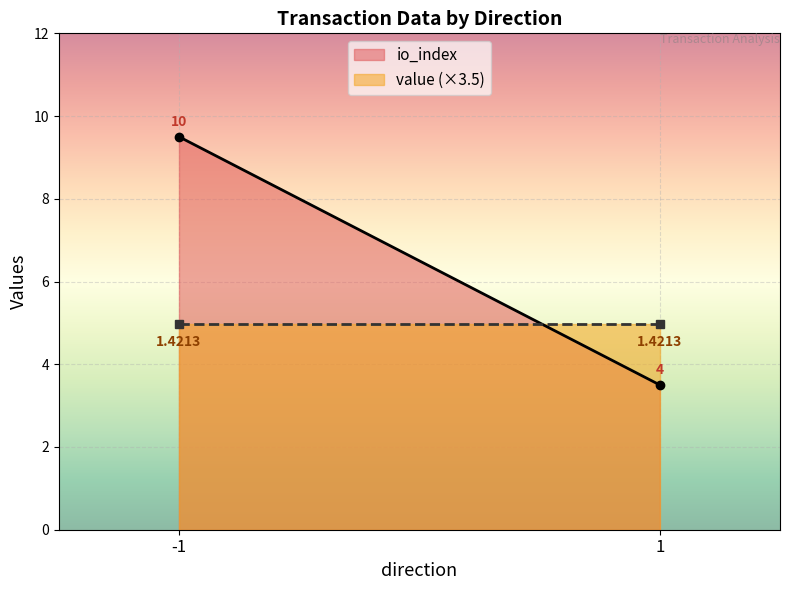

Is it true that io_index equals 10.0 at -1?

True